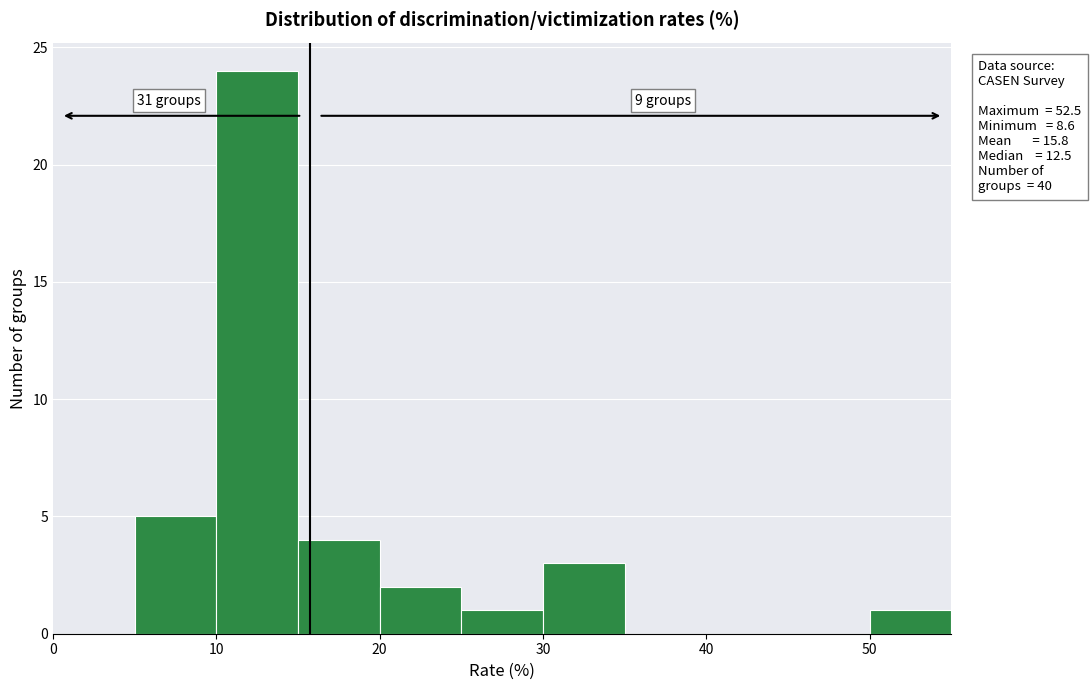

Over which range of the x-axis is the bar tallest?

10 to 15